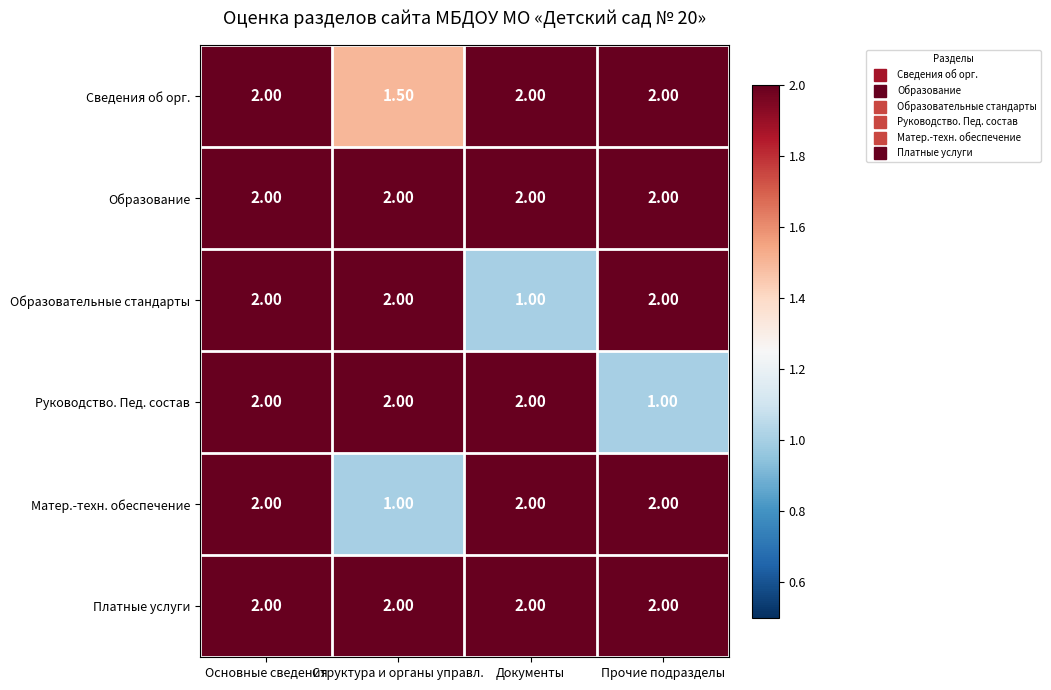

What is the average value of the Матер.-техн. обеспечение series?

1.8